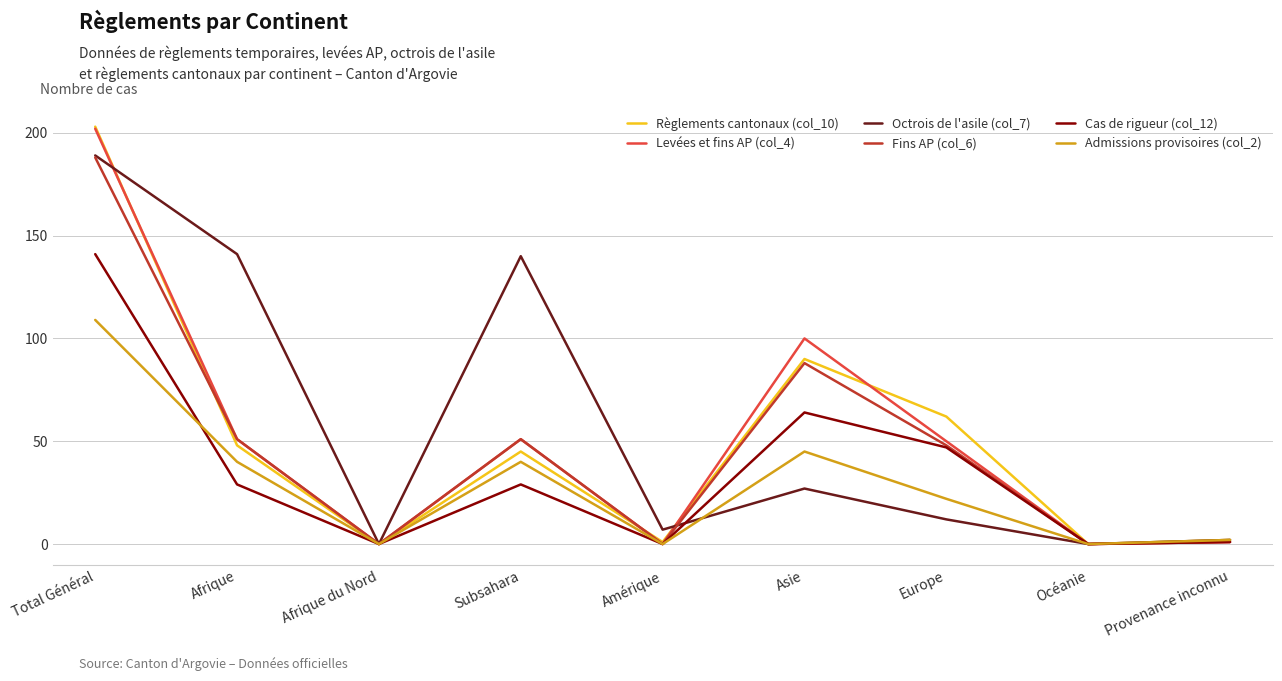

Is the value of Règlements cantonaux (col_10) at Europe greater than the value of Admissions provisoires (col_2) at Afrique?

Yes